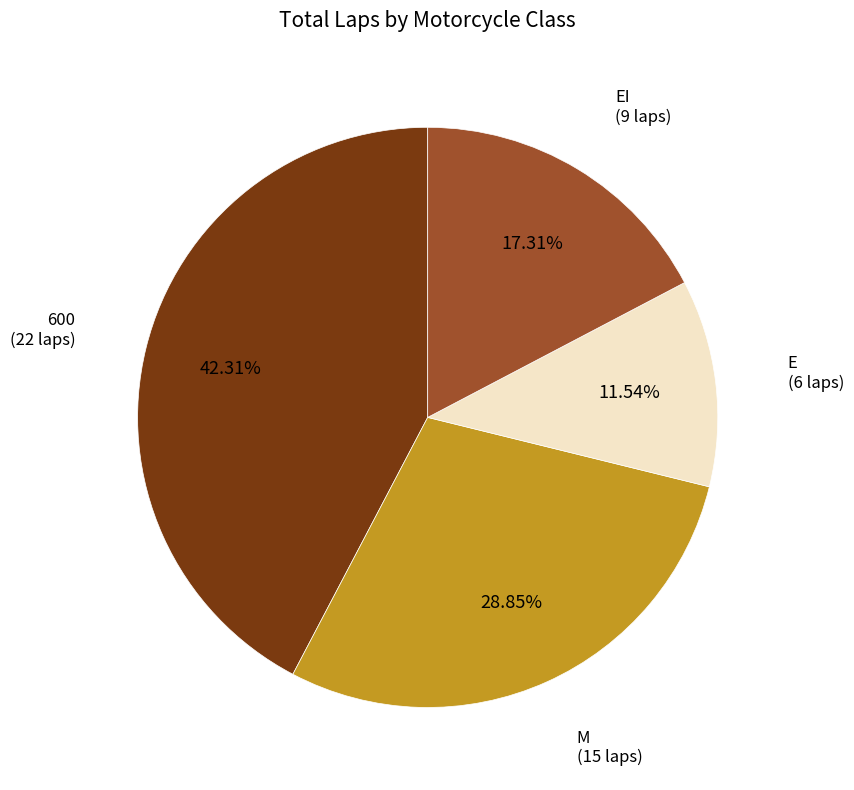

Is there a majority slice in this chart?

No